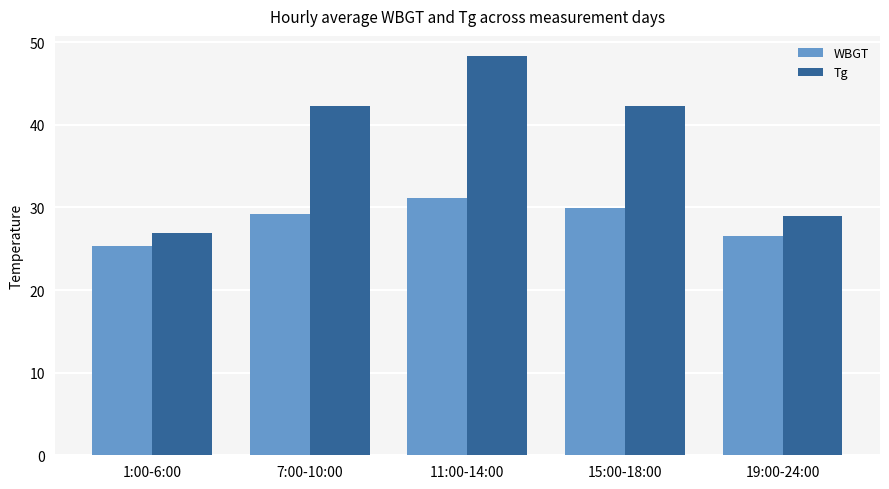

True or false: WBGT has a value of 25.4 at 1:00-6:00.

True